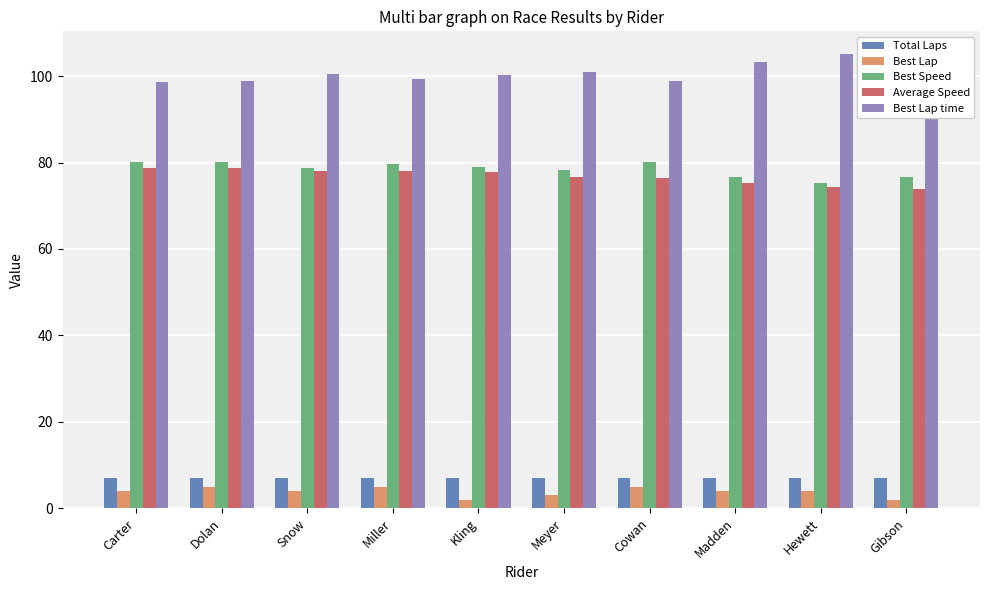

What is the average value of the Total Laps series?

7.0